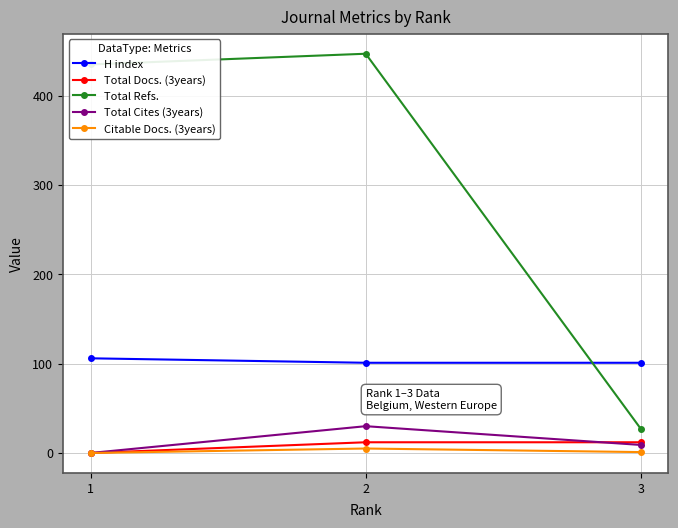

The Total Refs. series shows 795 at 2. True or false?

False